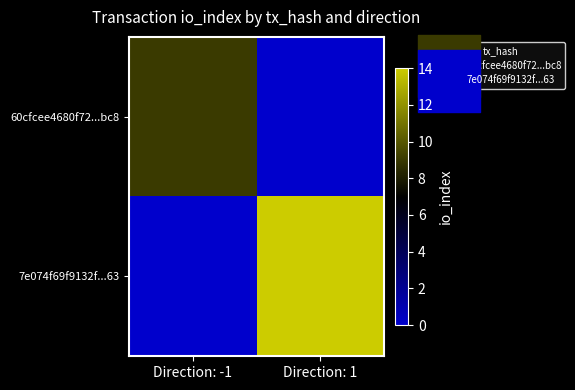

Reading left to right, list all the values displayed in this chart.

60cfcee4680f72...bc8: Direction: -1=9	Direction: 1=0
7e074f69f9132f...63: Direction: -1=0	Direction: 1=14